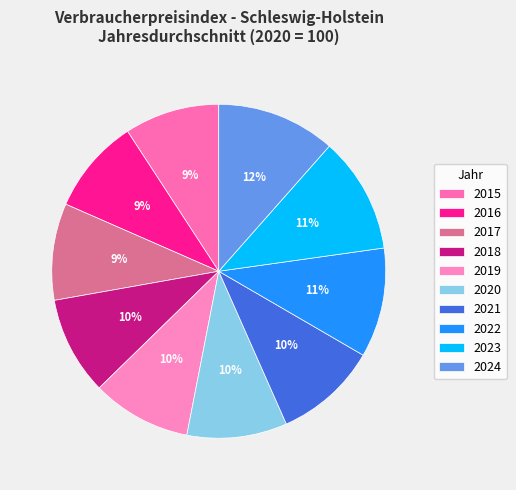

Is there any slice that represents more than half of the pie?

No